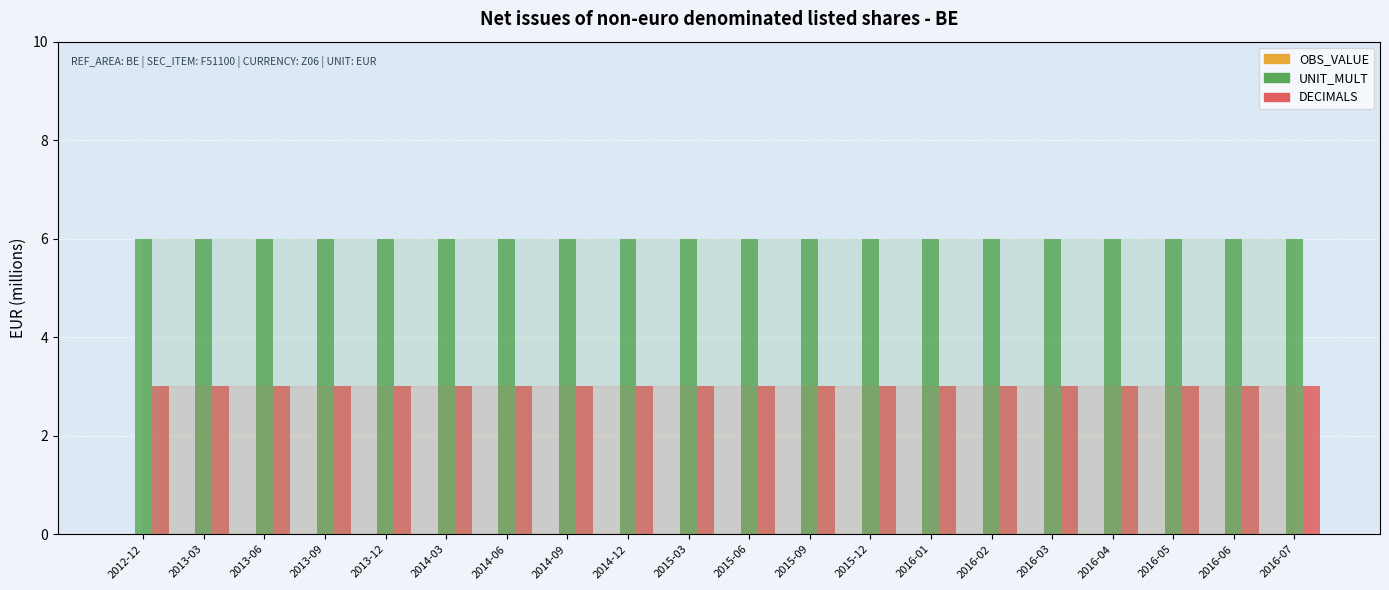

What is the approximate value of DECIMALS at 2013-03?

3